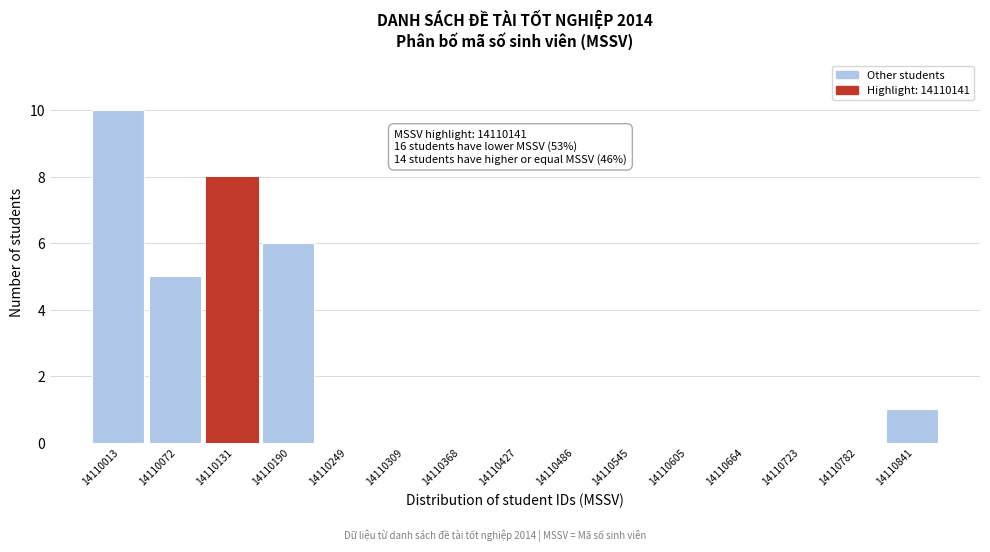

Reading left to right, list all the values displayed in this chart.

14110013=10	14110072=5	14110131=8	14110190=6	14110249=0	14110309=0	14110368=0	14110427=0	14110486=0	14110545=0	14110605=0	14110664=0	14110723=0	14110782=0	14110841=1